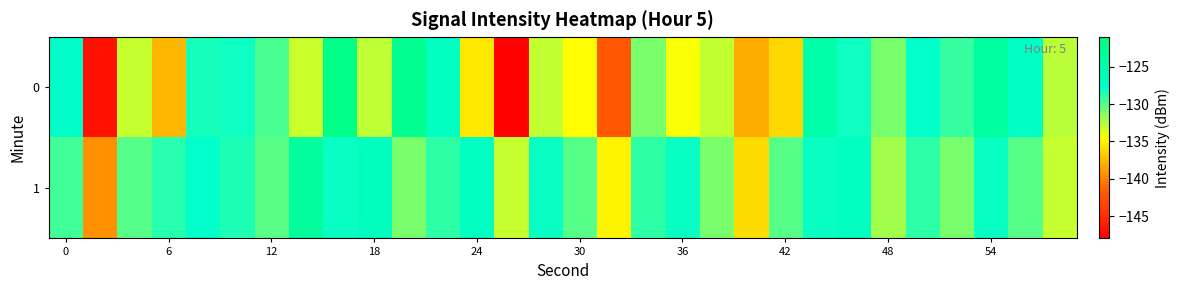

Which series has the largest total across all categories?

1